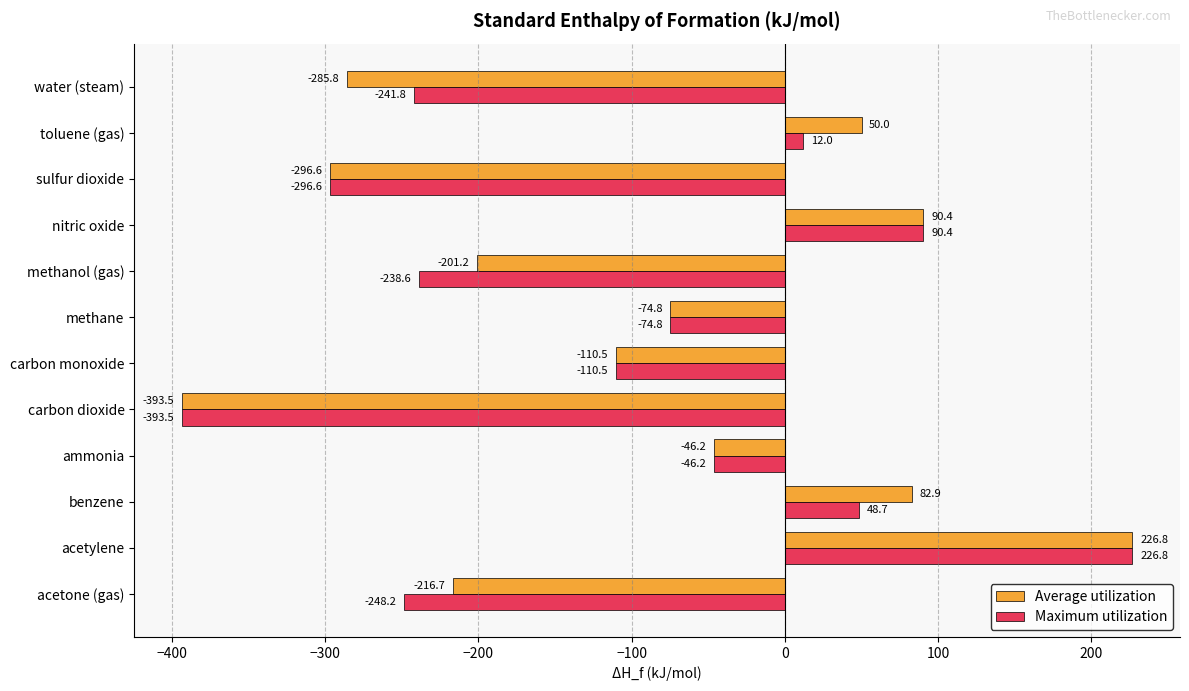

Which series changed the most between acetone (gas) and methane?

Maximum utilization